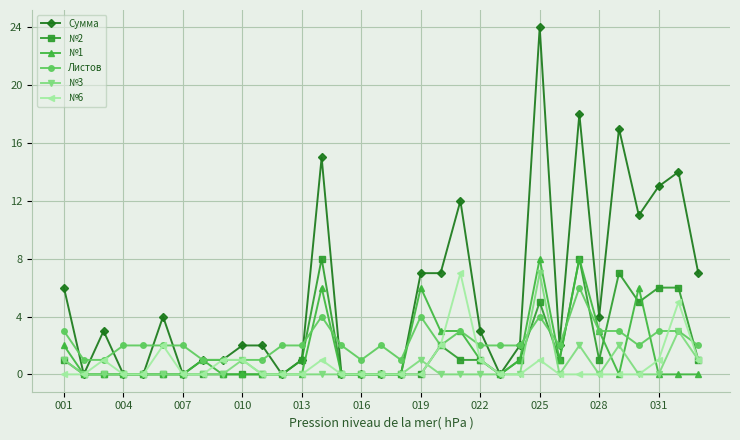

Count the Листов values in the range 2 to 3.

21